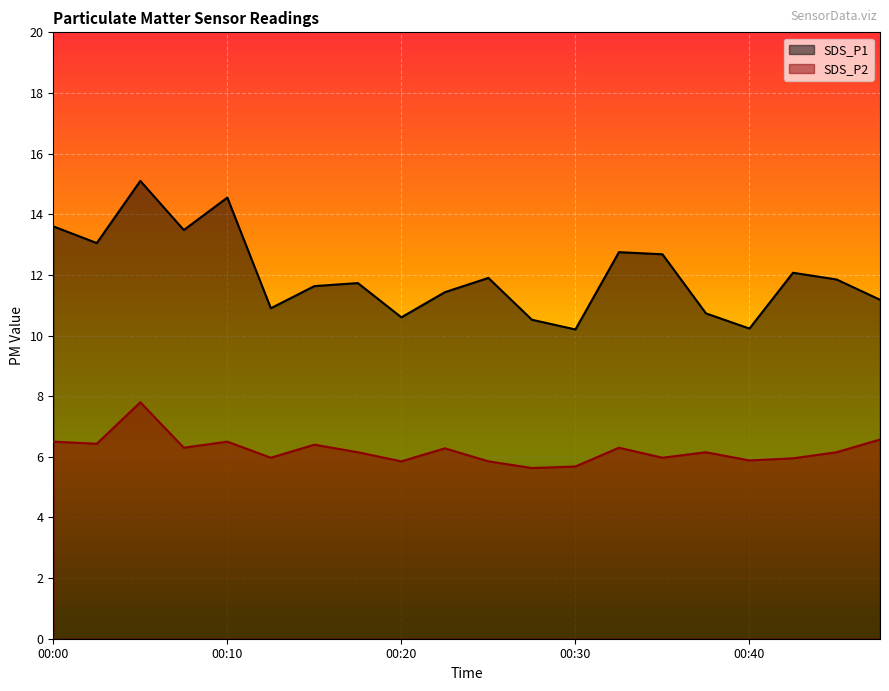

At which category does SDS_P2 reach its first local peak?

00:05